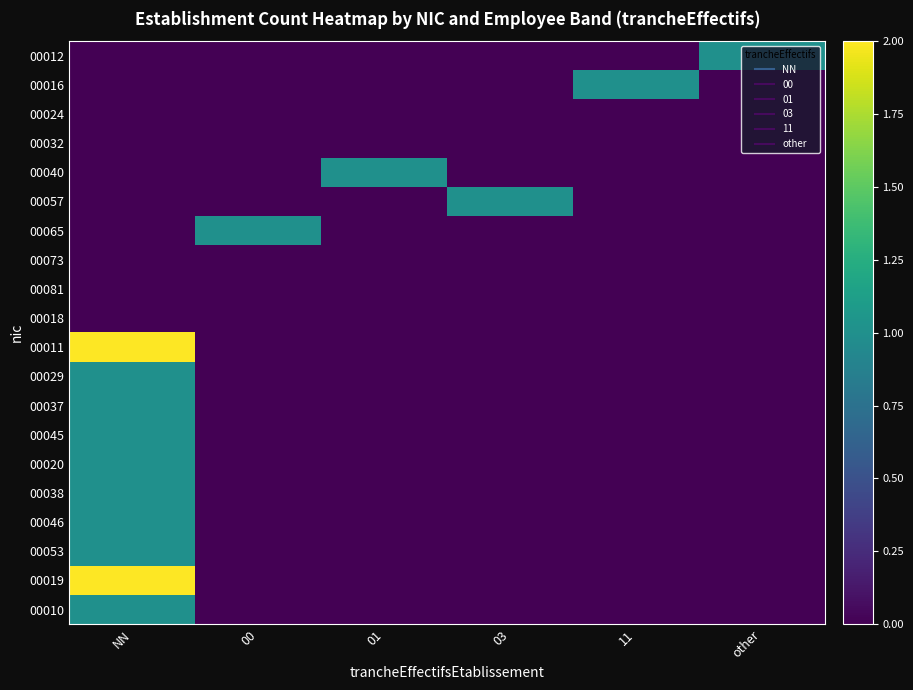

List the series in order of their peak value, highest first.

00011, 00019, 00012, 00016, 00040, 00057, 00065, 00029, 00037, 00045, 00020, 00038, 00046, 00053, 00010, 00024, 00032, 00073, 00081, 00018